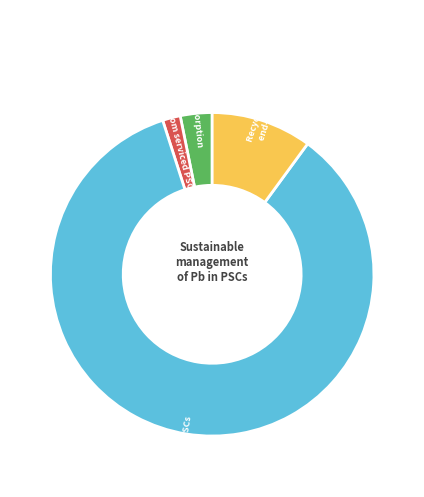

Which slice is the largest?

Employing PSCs